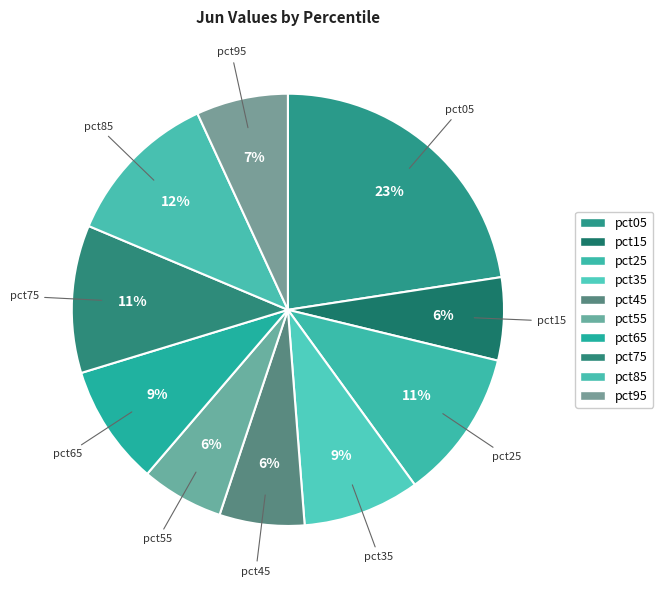

To the nearest percent, what is the average slice percentage?

10%